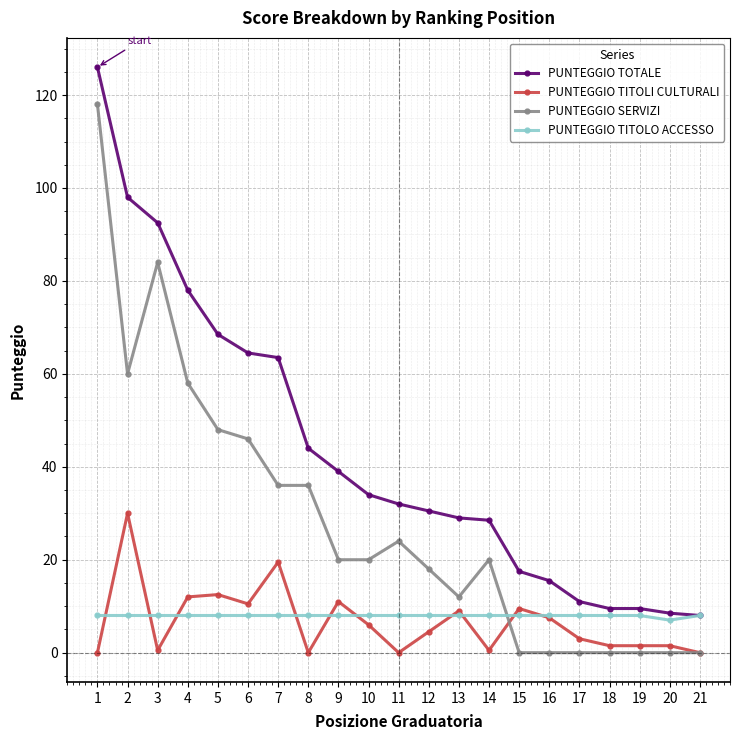

True or false: PUNTEGGIO SERVIZI and PUNTEGGIO TOTALE cross at least once.

False